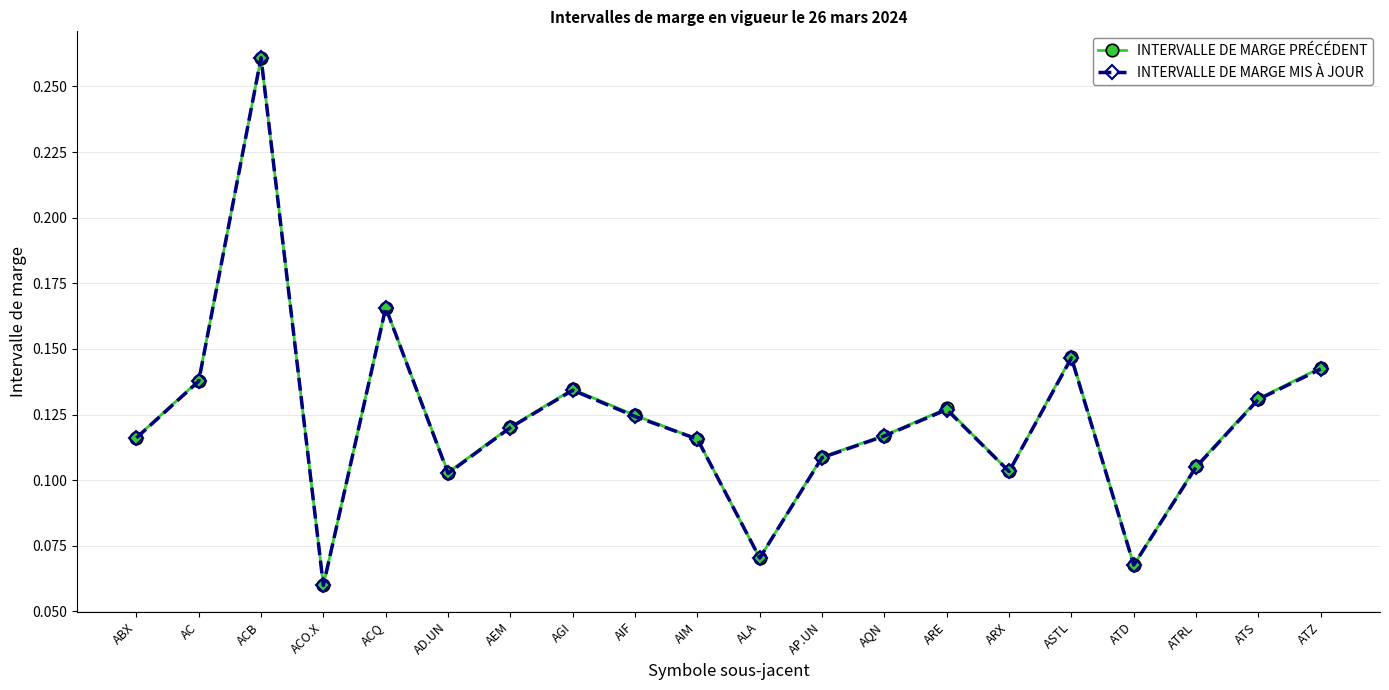

Between AC and AP.UN, which series saw the biggest shift?

INTERVALLE DE MARGE MIS À JOUR